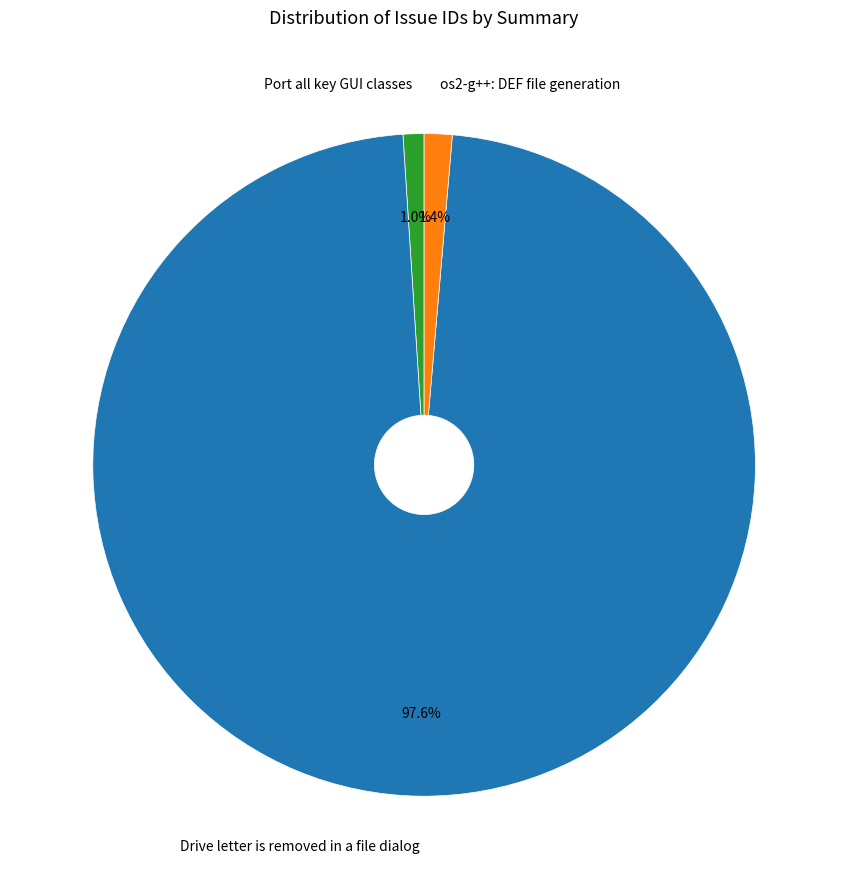

Which has a higher value, os2-g++: DEF file generation or Drive letter is removed in a file dialog?

Drive letter is removed in a file dialog